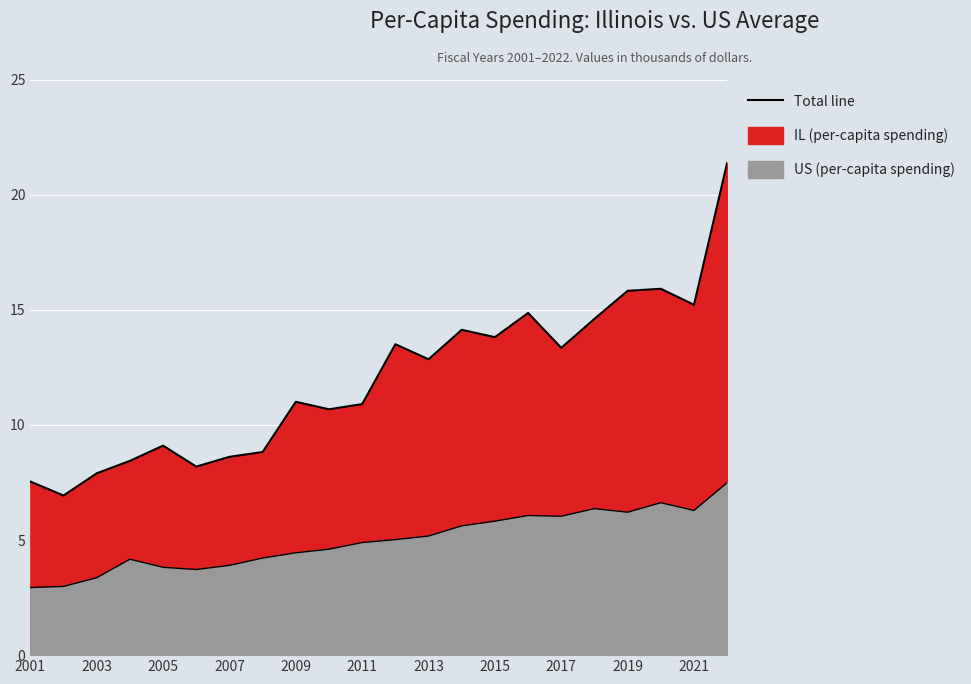

True or false: IL and US intersect in this chart.

False